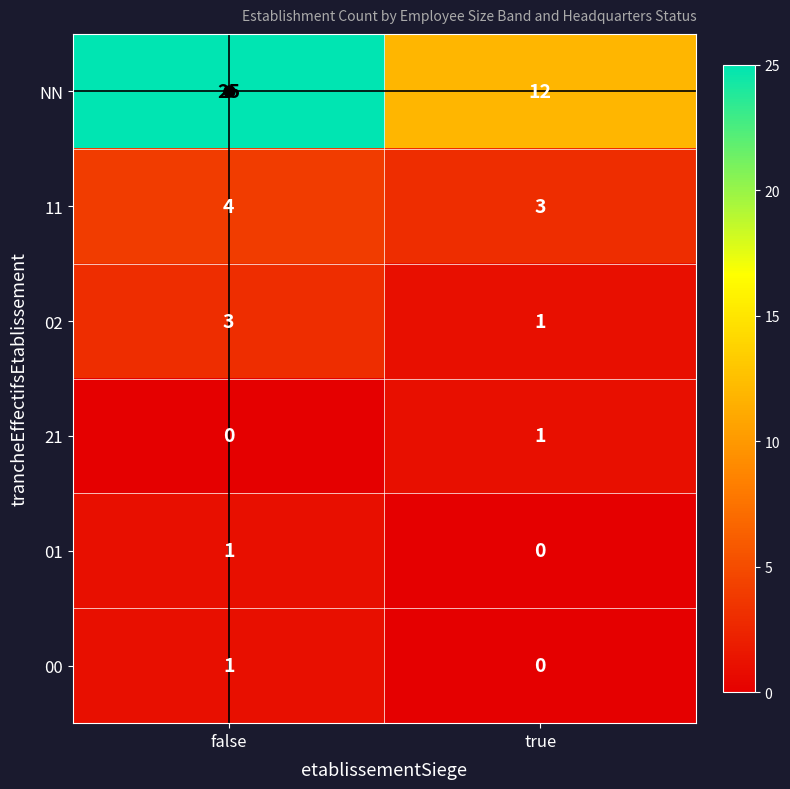

List the labels in order of 21 value, smallest first.

false, true